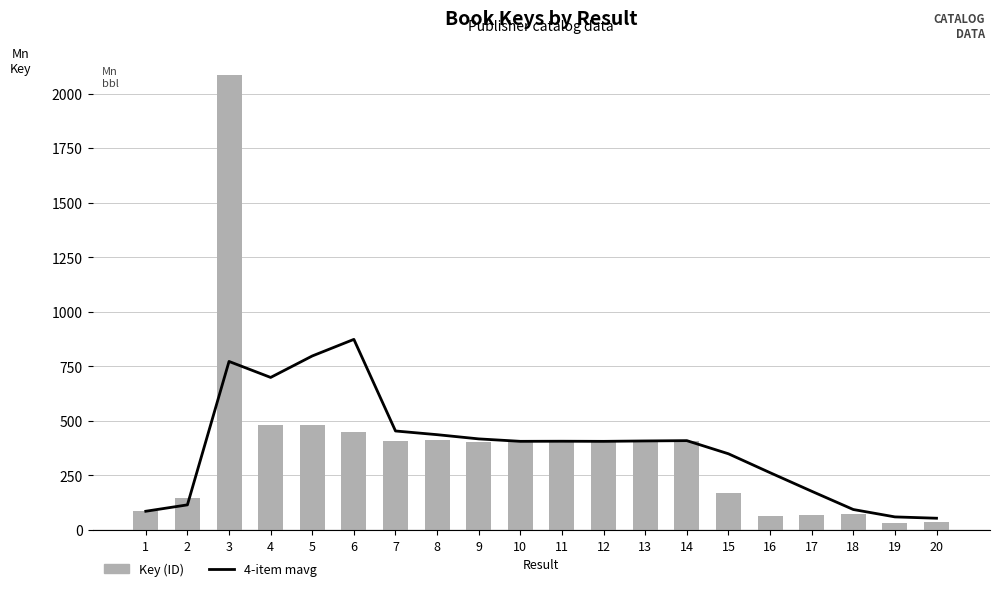

How many values in the Key (ID) series are below 407?

10